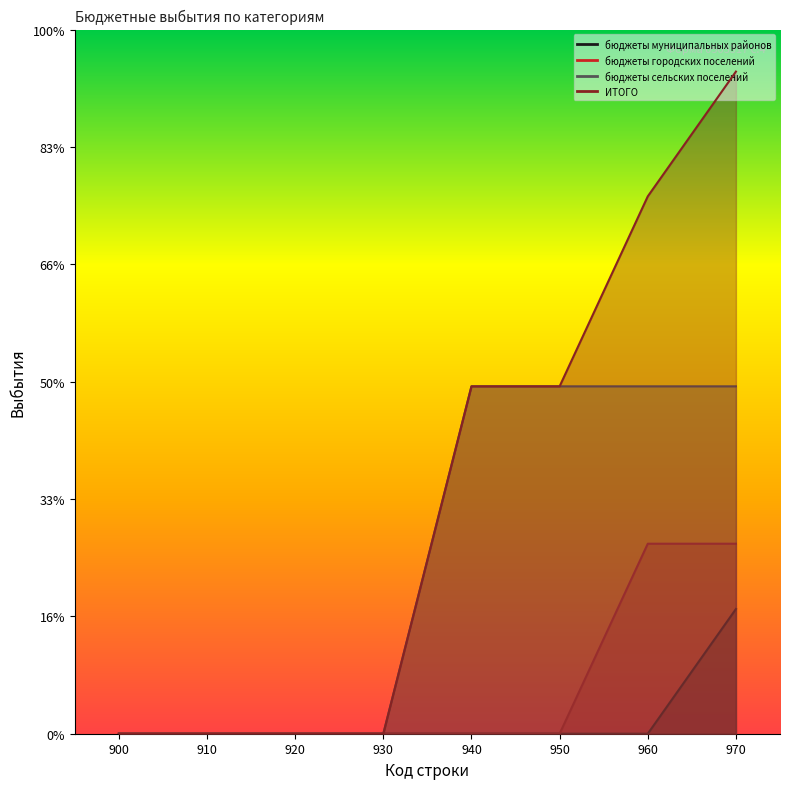

Reading right to left, what are all the values shown in this chart?

бюджеты муниципальных районов: 970=2125213	960=0	950=0	940=0	930=0	920=0	910=0	900=0
бюджеты городских поселений: 970=3238124	960=3238124	950=0	940=0	930=0	920=0	910=0	900=0
бюджеты сельских поселений: 970=5919920	960=5919920	950=5919920	940=5919920	930=0	920=0	910=0	900=0
ИТОГО: 970=11283257	960=9157244	950=5919920	940=5919920	930=0	920=0	910=0	900=0